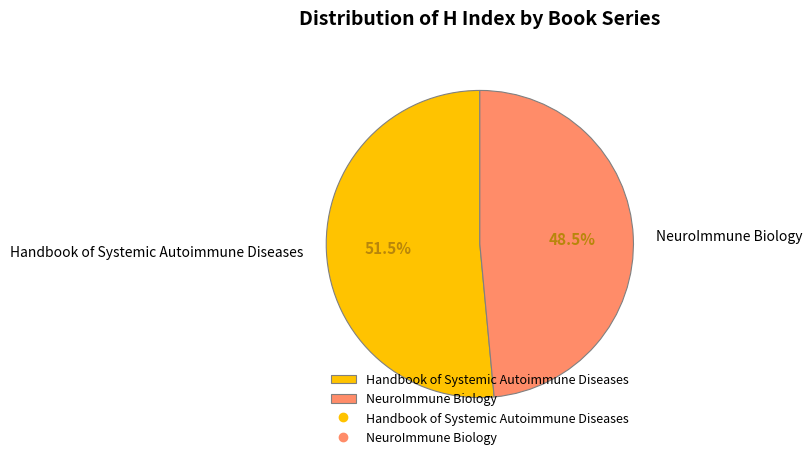

How much of the chart is everything except Handbook of Systemic Autoimmune Diseases?

48.5%